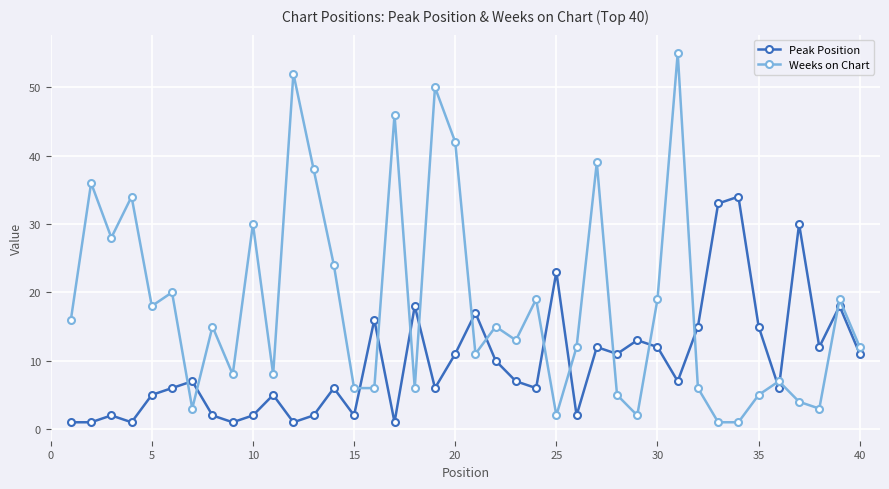

Rank the series by their average value, from highest to lowest.

Weeks on Chart, Peak Position